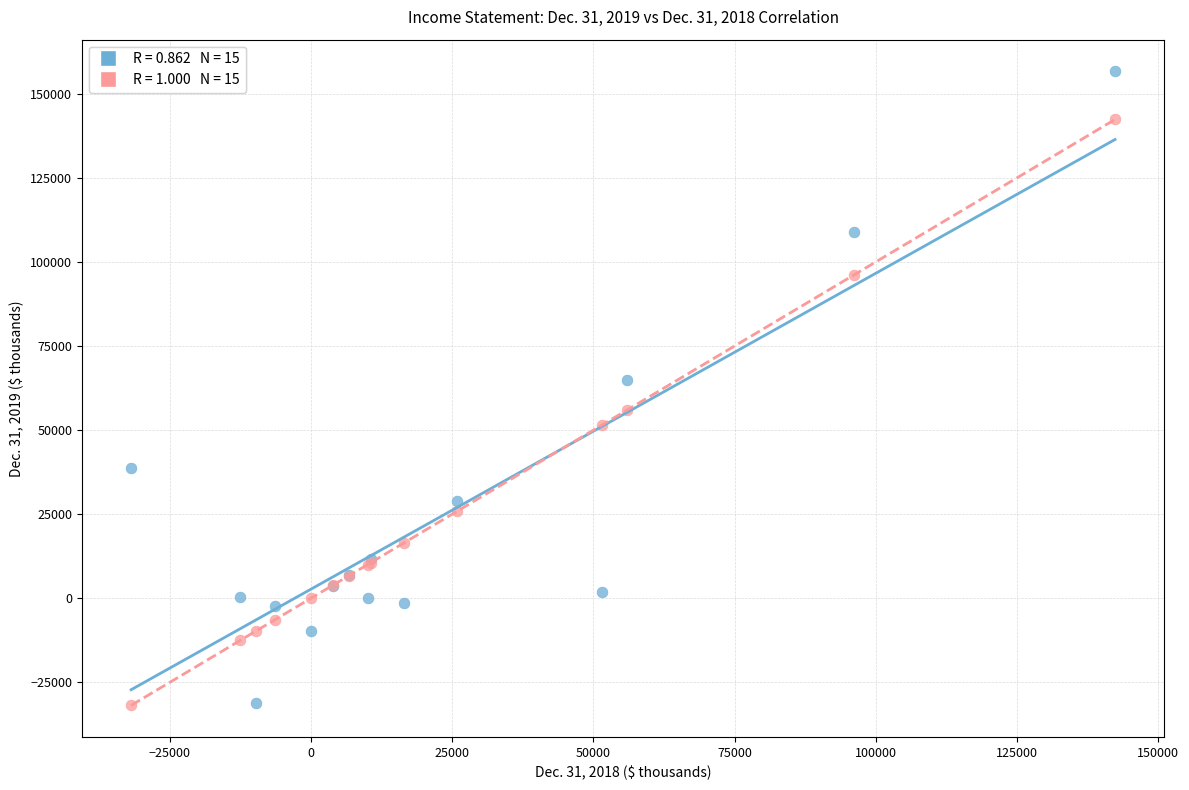

Across all series, what Y value is closest to 62401?

64792